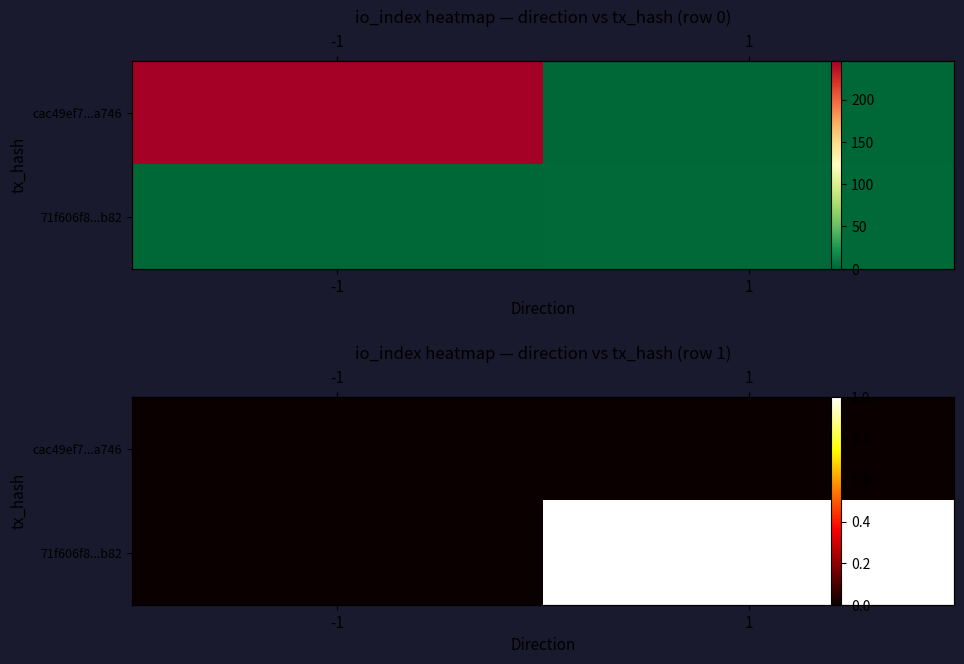

At which category is the sum across all series the highest?

1